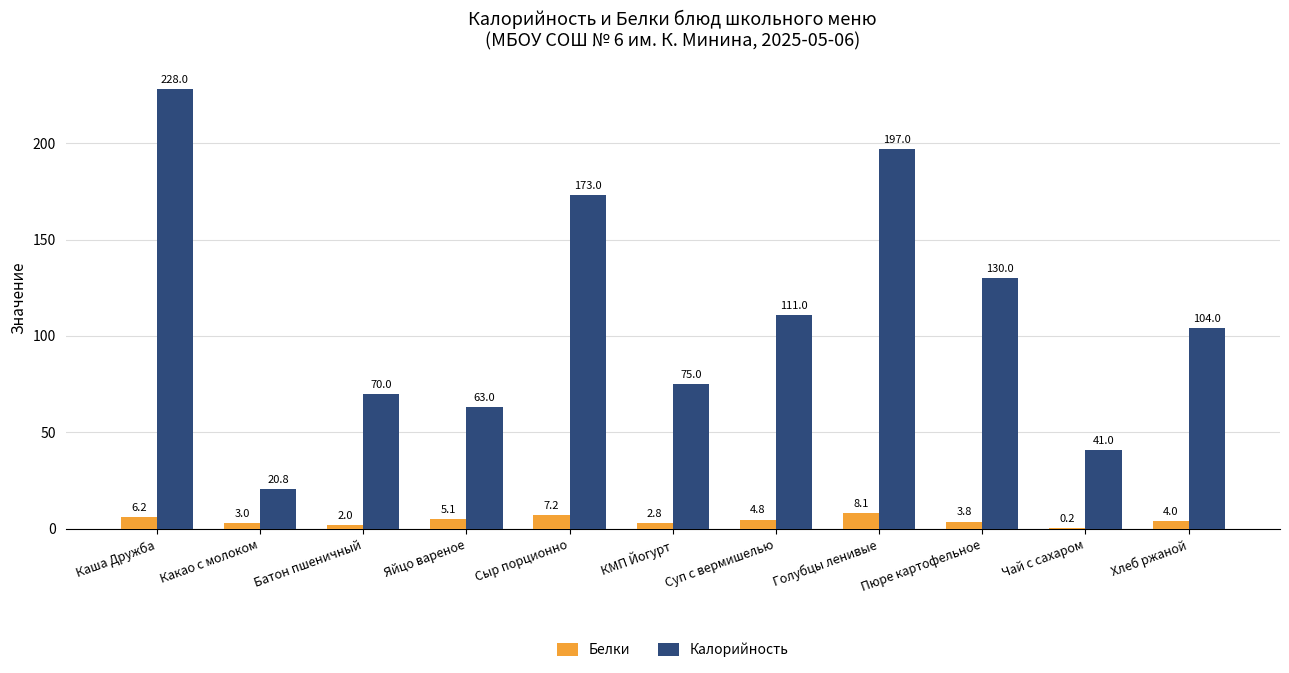

How many series are shown in this chart?

2